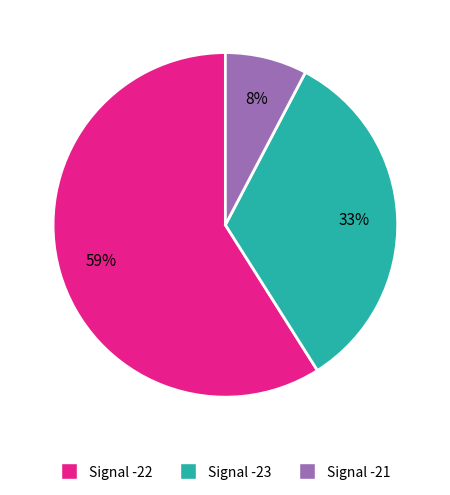

Which slice is the smallest?

Signal -21